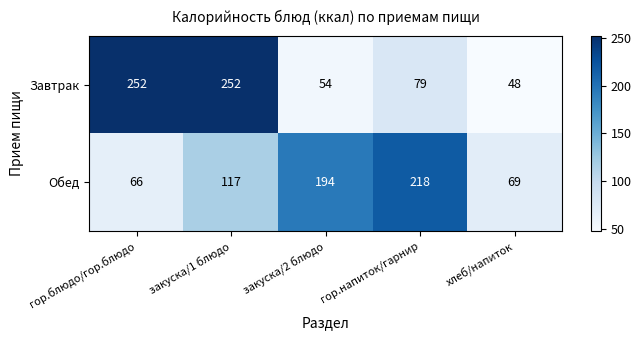

What is the difference between the highest and lowest values at гор.блюдо/гор.блюдо?

186